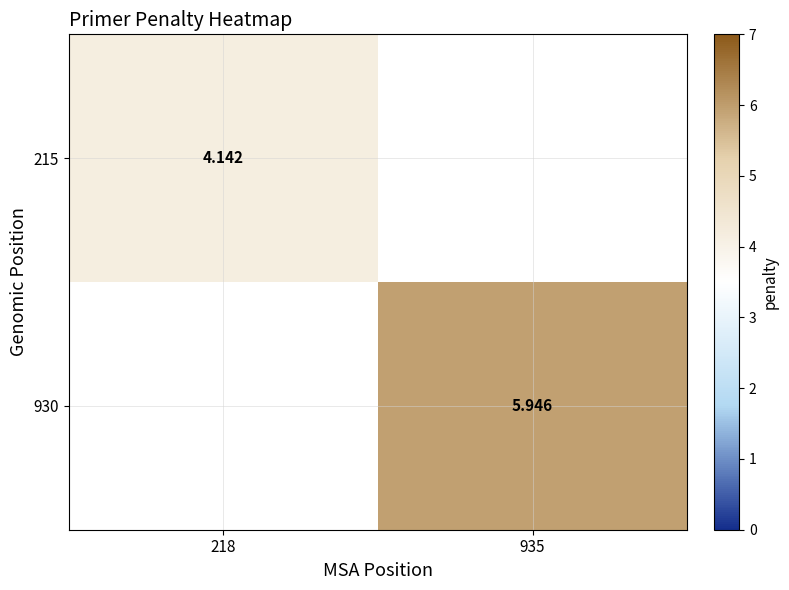

Rank the categories by 215 value from lowest to highest.

218, 935